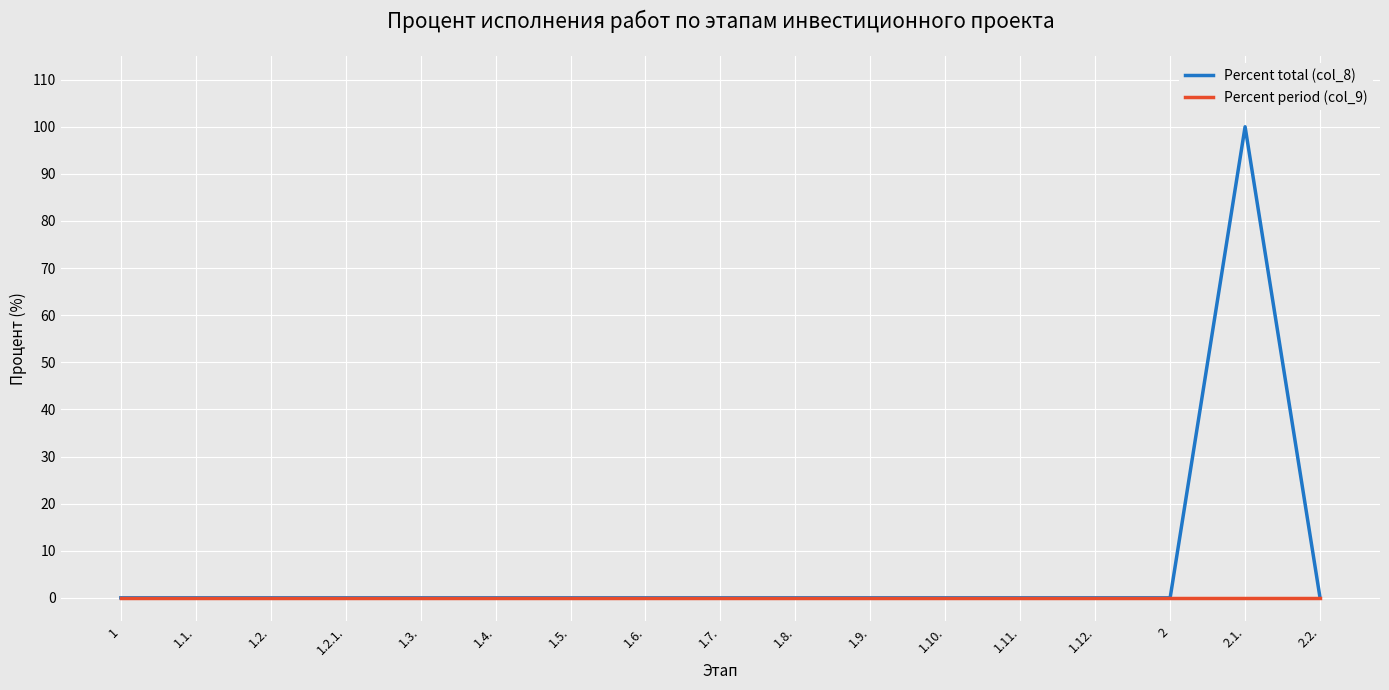

What is the greatest value displayed?

100